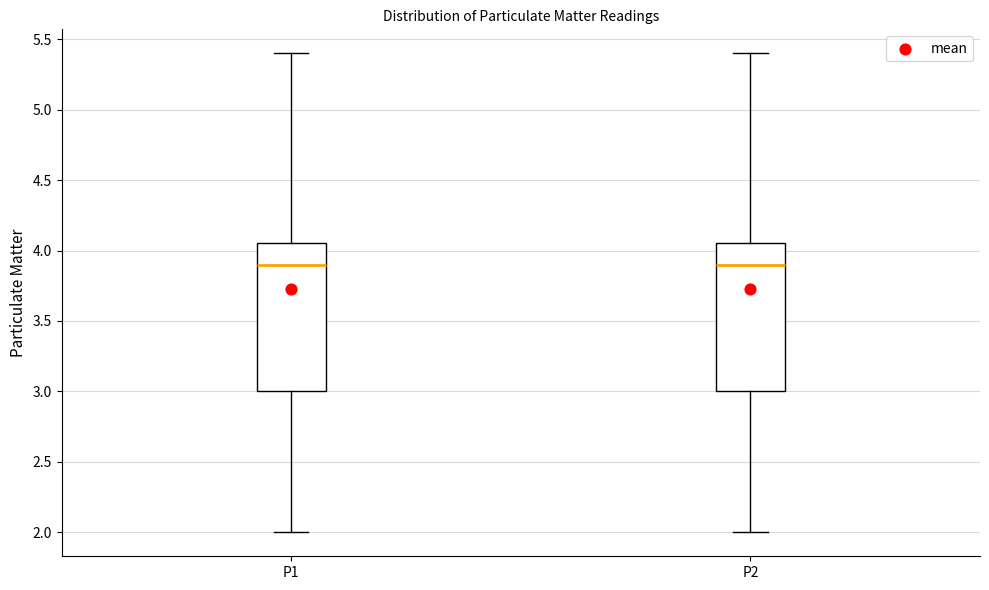

Reading left to right, transcribe this box plot: for each box, give where its median line is, the range the box spans, and where its two whiskers end, as read against the y-axis. The values are not printed on the chart, so give them approximately, as read against the axis.

P1: median 3.90, box 3.00 to 4.05, whiskers 2.00 to 5.40
P2: median 3.90, box 3.00 to 4.05, whiskers 2.00 to 5.40